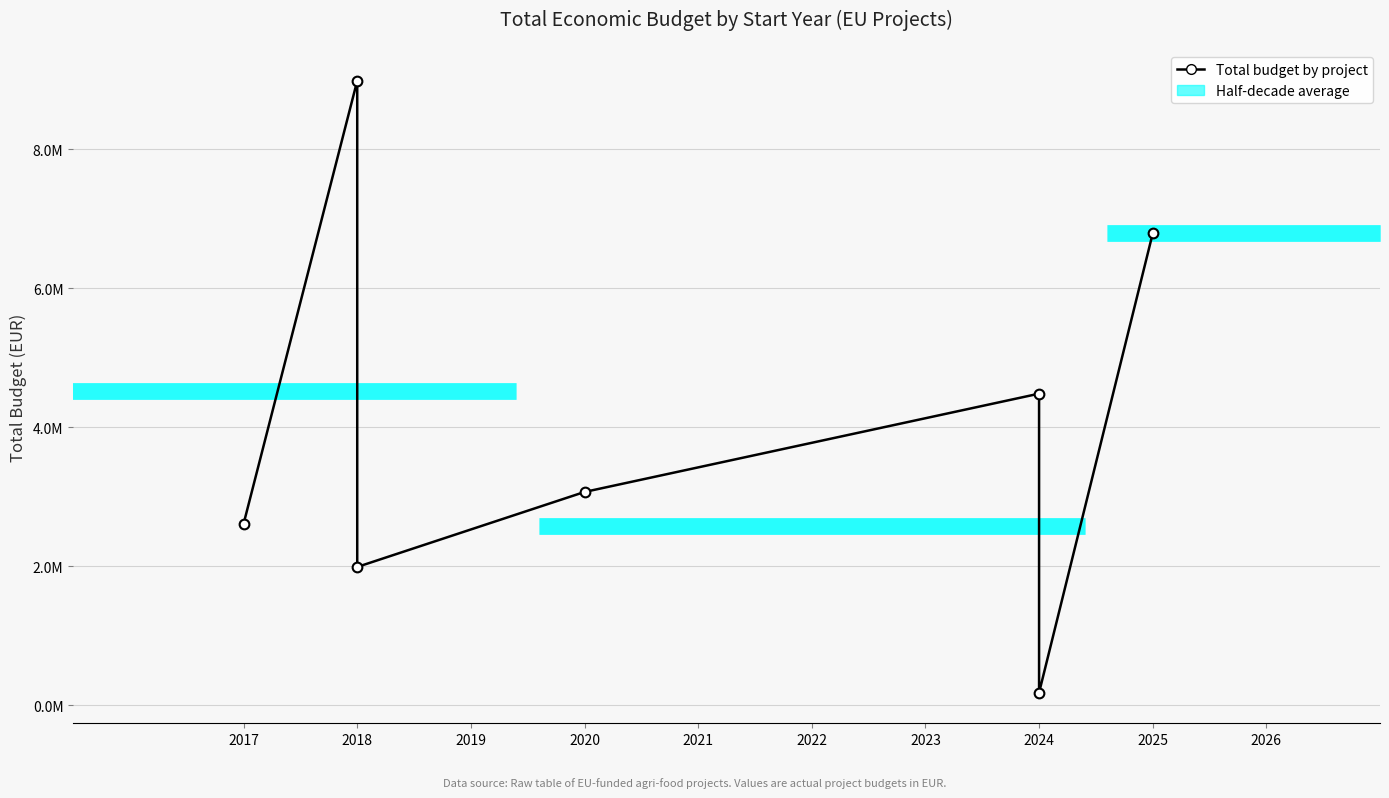

Reading right to left, what are all the values shown in this chart?

6790375	181152	4484546	3069653	1990368	8987579	2611223